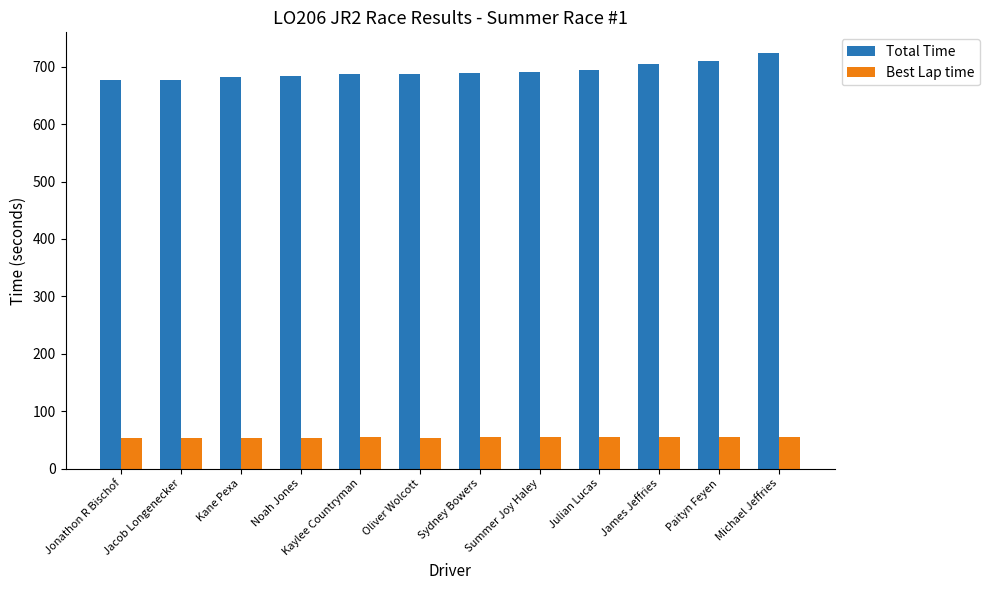

At which label does Best Lap time first exceed 54?

Noah Jones